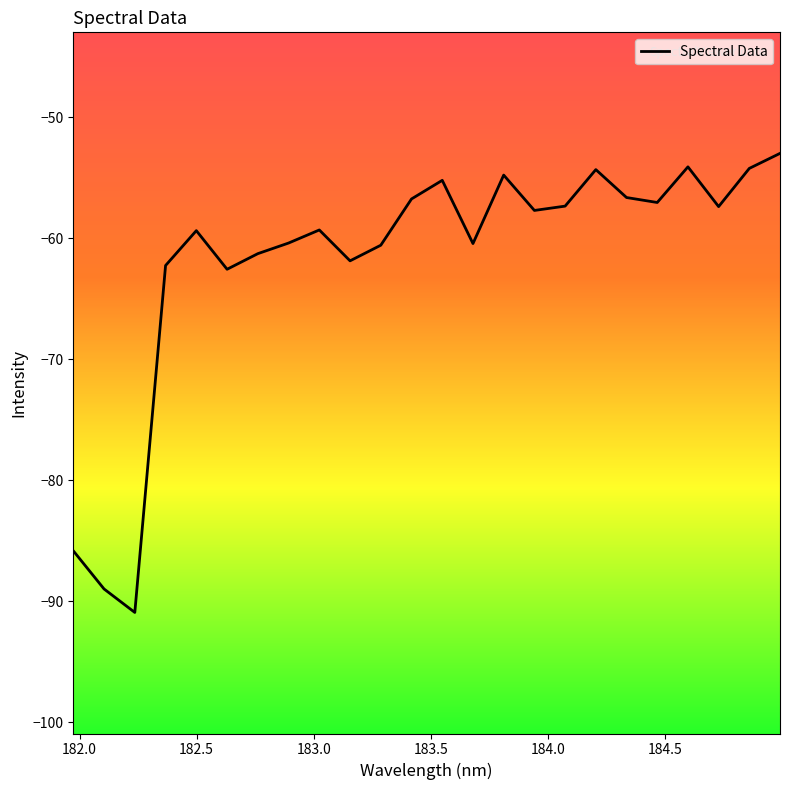

What is the minimum value shown in the chart?

-90.9